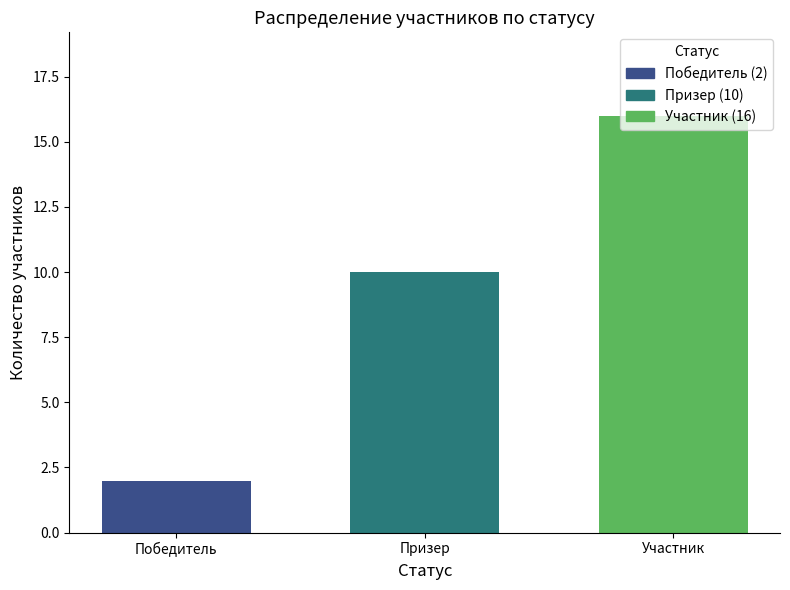

What is the change in value from Призер to Участник?

+6